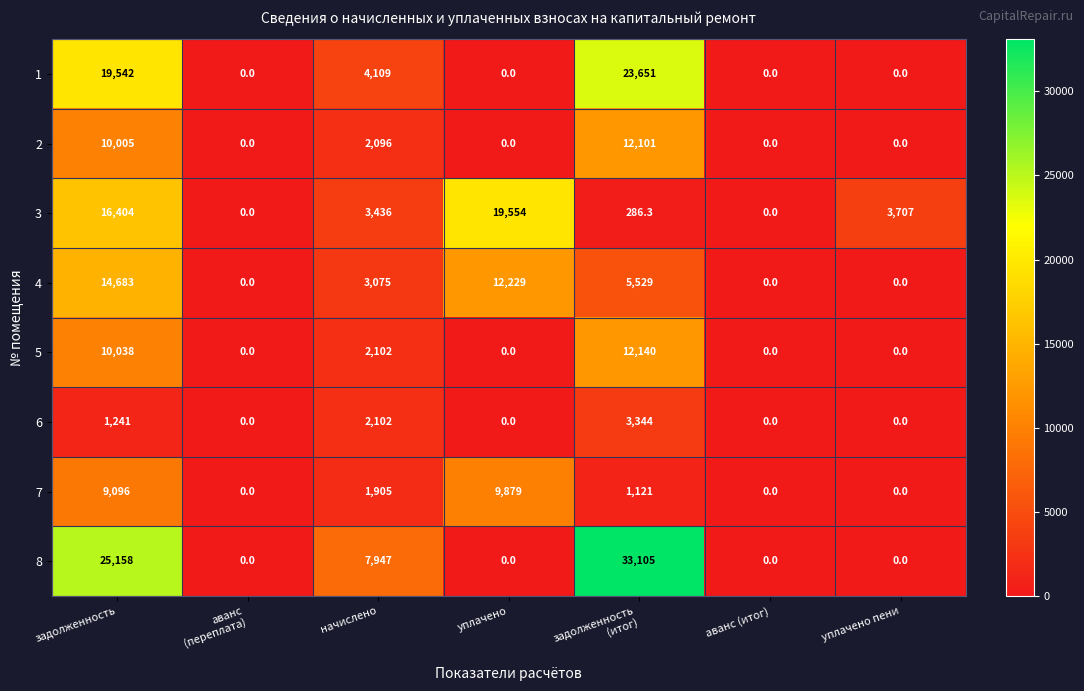

How many 2 values are between 0 and 10005?

6